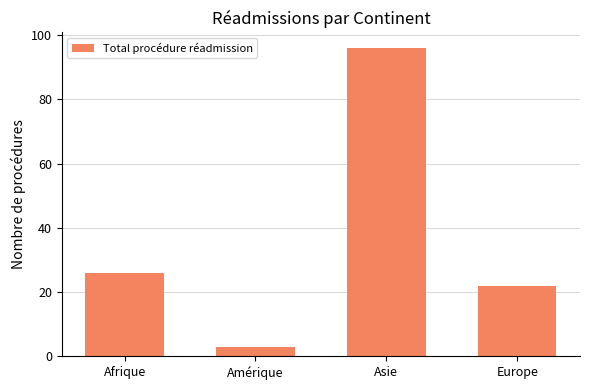

What is the sum of all values?

147